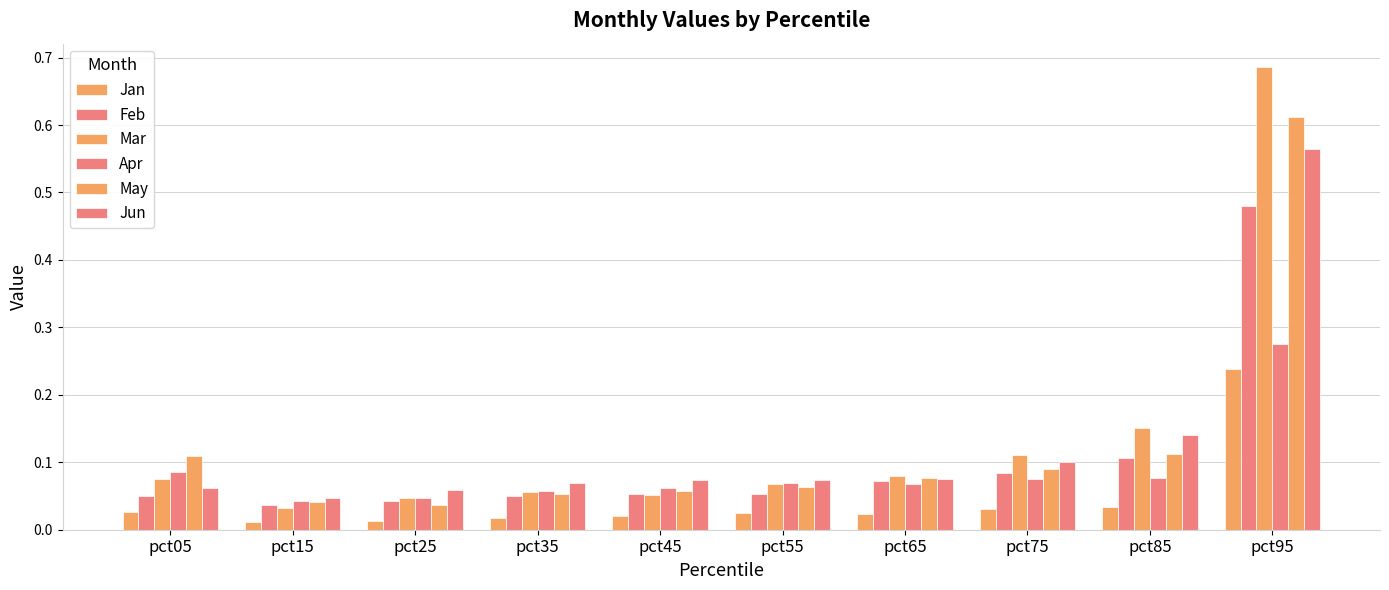

How many bars are there in each group?

6